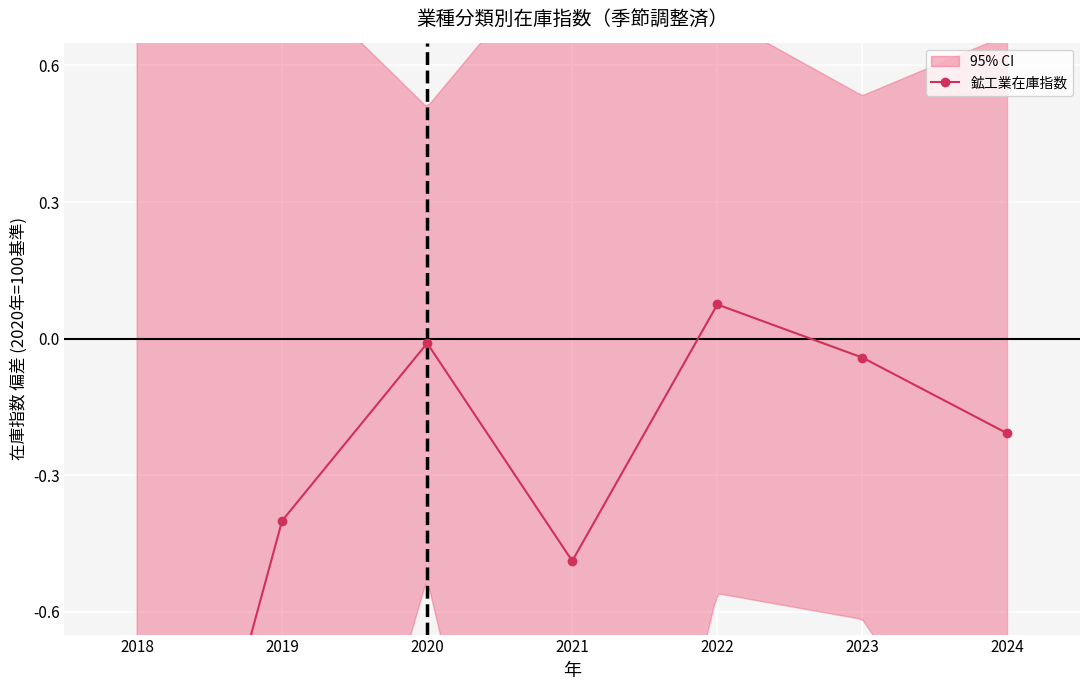

What is the sum of all values?

-2.6